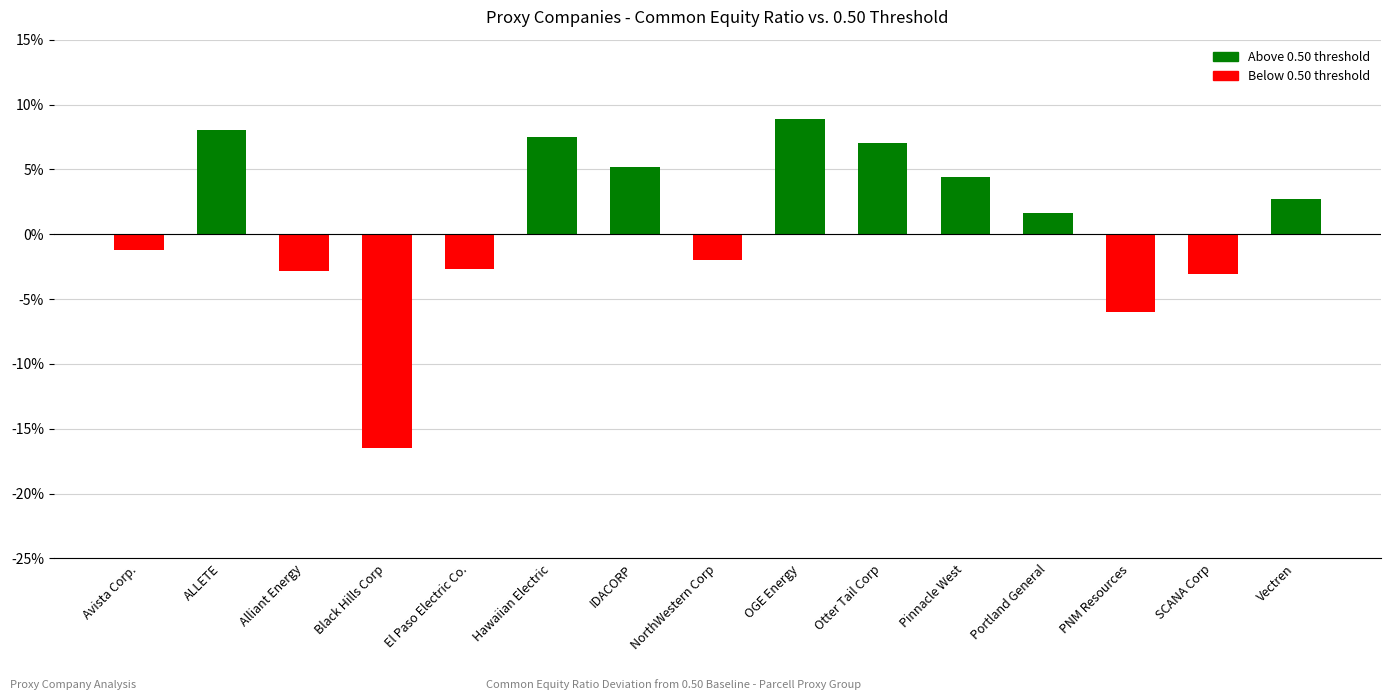

True or false: the data shows -0.0 at Avista Corp..

False